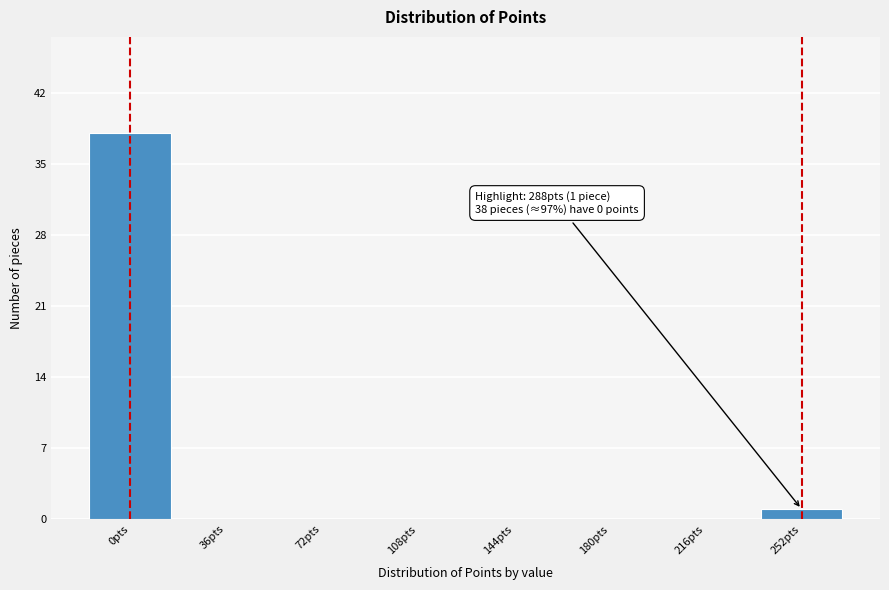

Reading left to right, what are all the values shown in this chart?

0pts=38	36pts=0	72pts=0	108pts=0	144pts=0	180pts=0	216pts=0	252pts=1